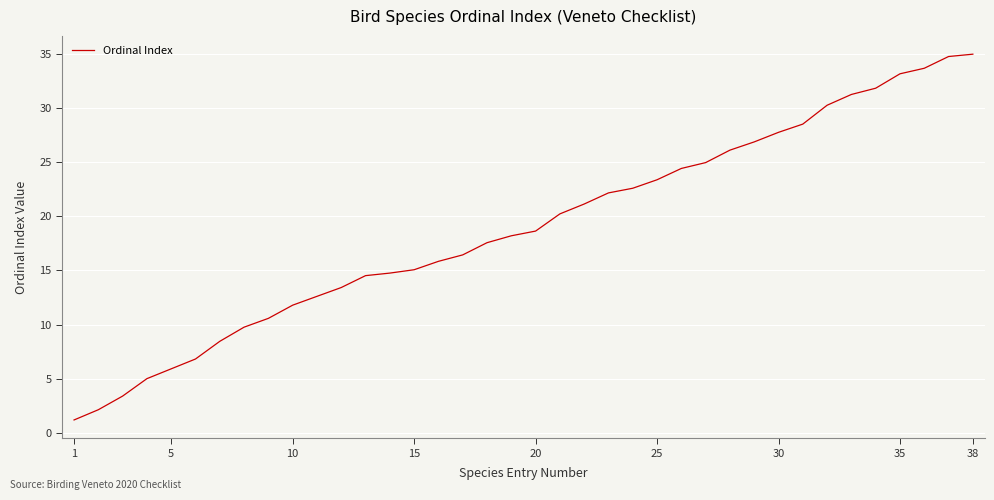

What is the difference between the maximum and minimum values?

33.8